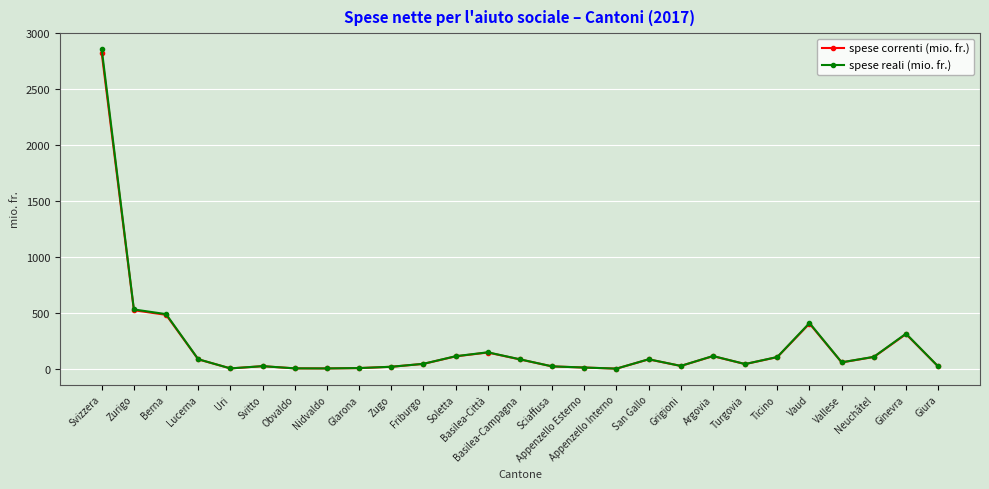

What is the smallest value displayed?

1.0